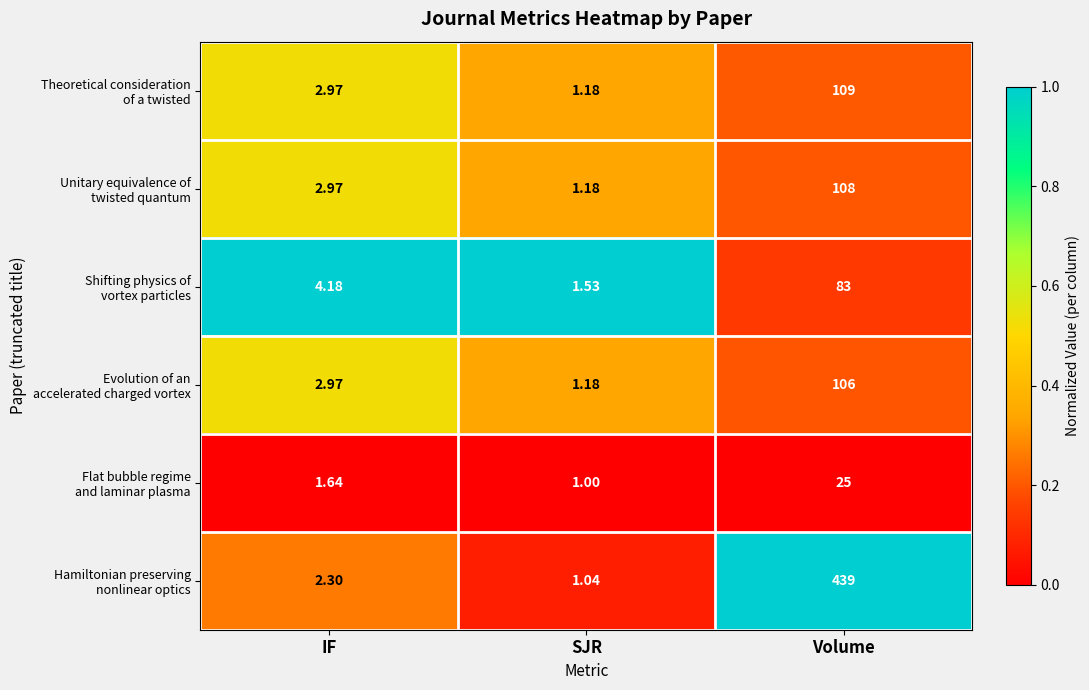

Which category has the highest value across all series?

Volume